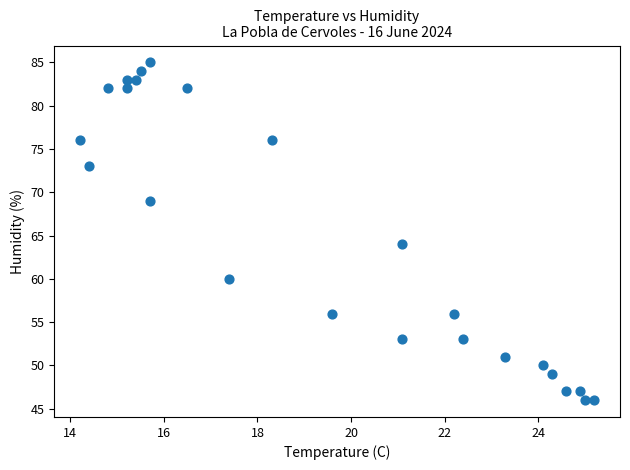

What is the range of Y values (max minus min)?

39